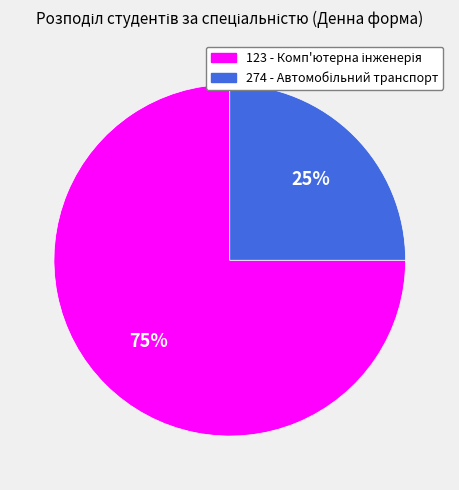

What percentage is the 123 slice, to the nearest percent?

75%